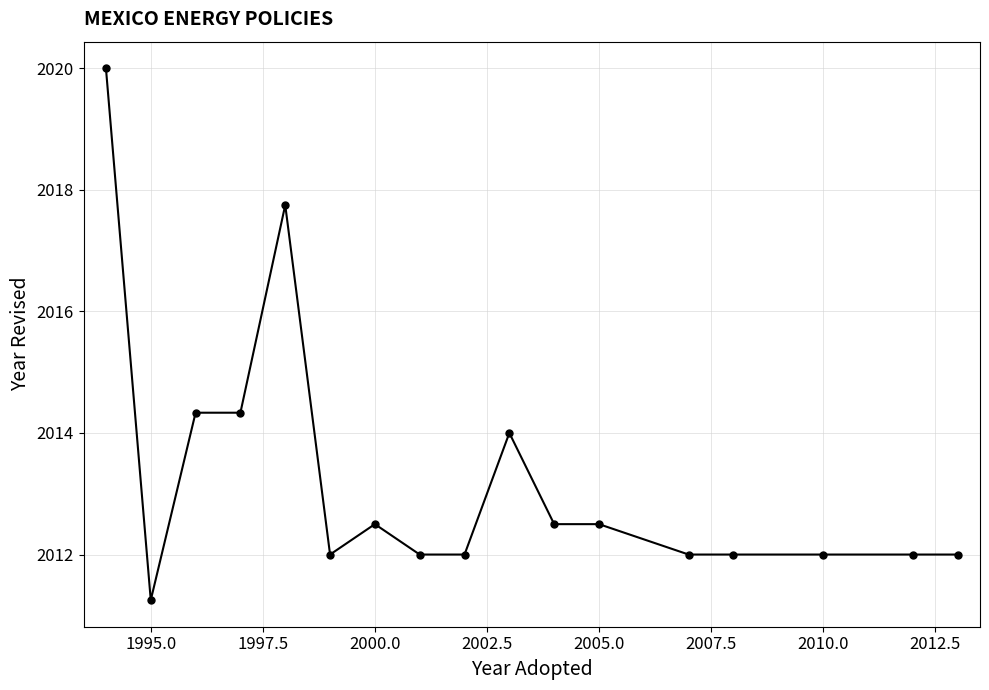

What is the greatest value displayed?

2020.0